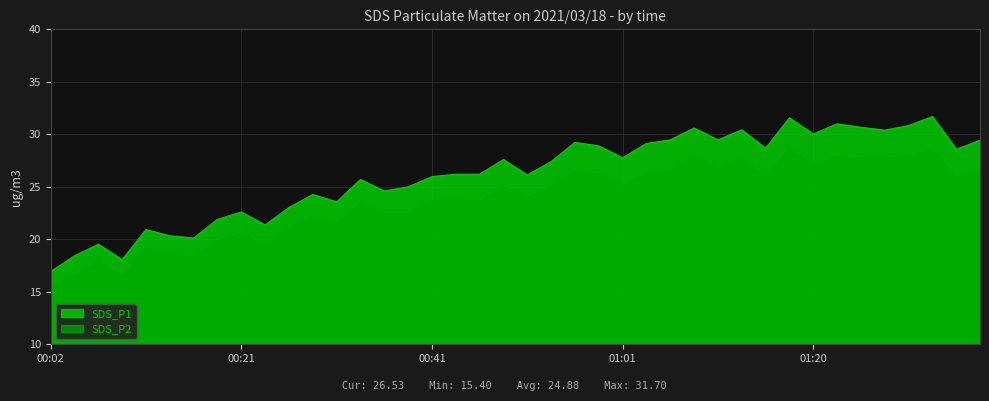

The value of SDS_P2 at 00:04 is 24.9. True or false?

False